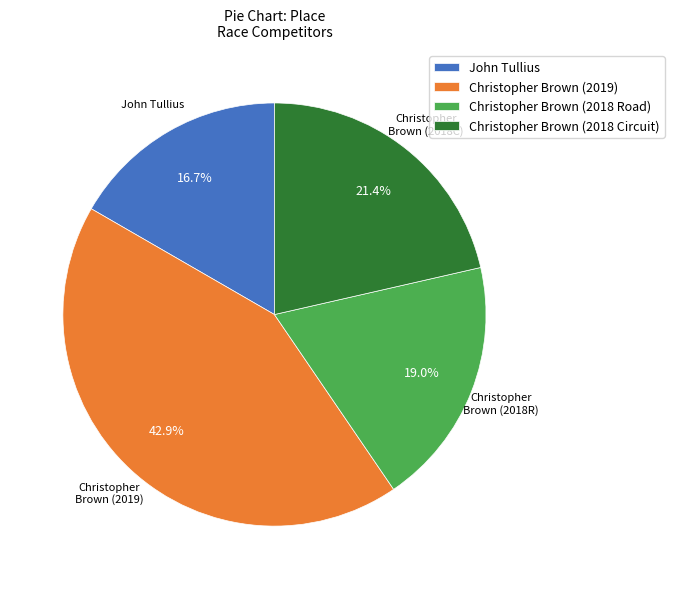

What portion of the pie excludes Christopher Brown (2018 Circuit)?

78.6%